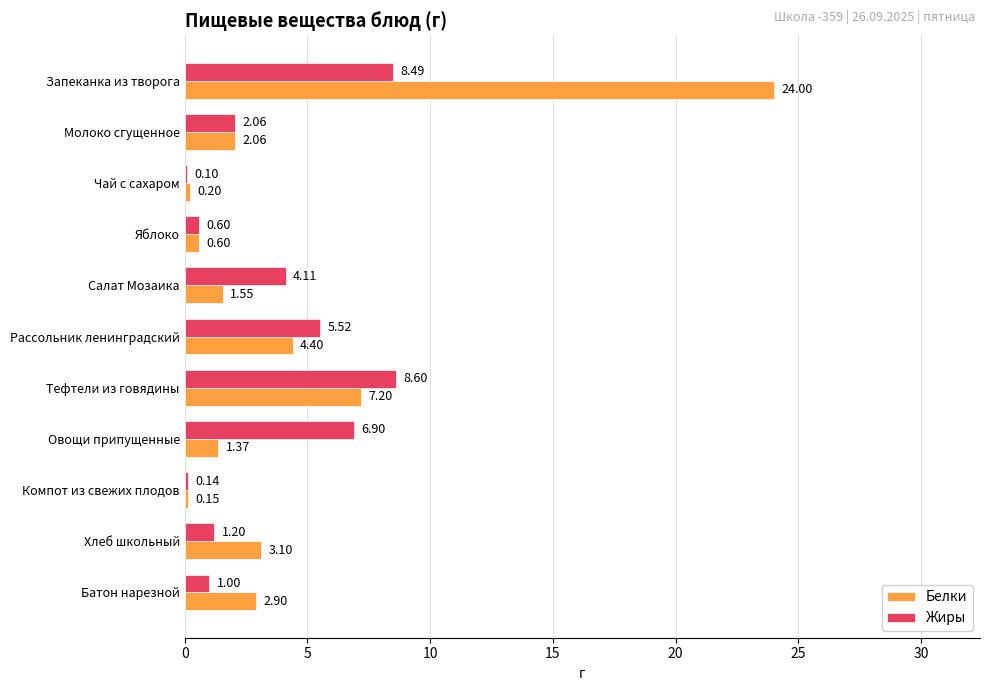

At which label is Белки closest to 12?

Тефтели из говядины